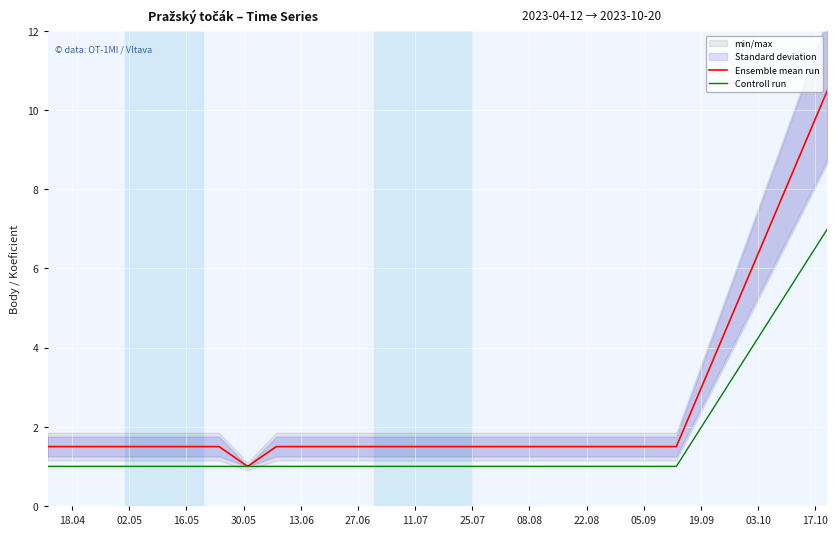

What is the label of the 14th point from the left?

17.10